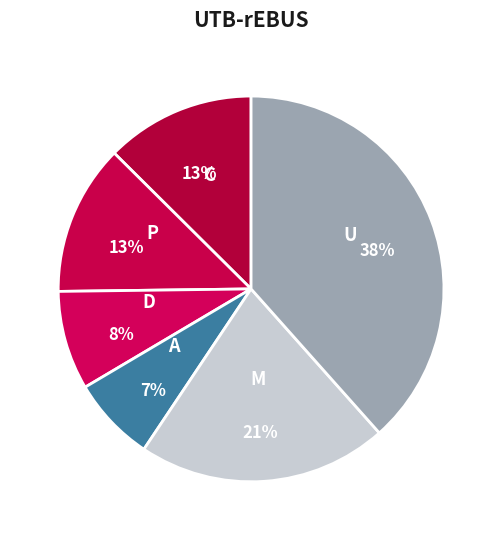

How many segments does this pie chart have?

6